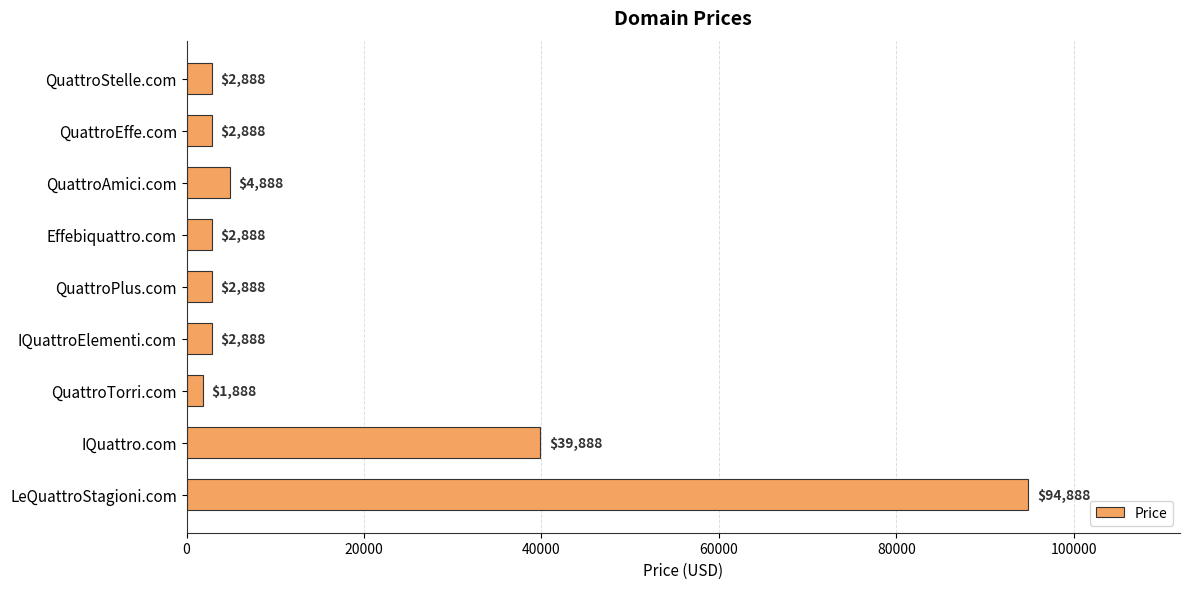

Reading bottom to top, extract all data points from this chart.

94888	39888	1888	2888	2888	2888	4888	2888	2888